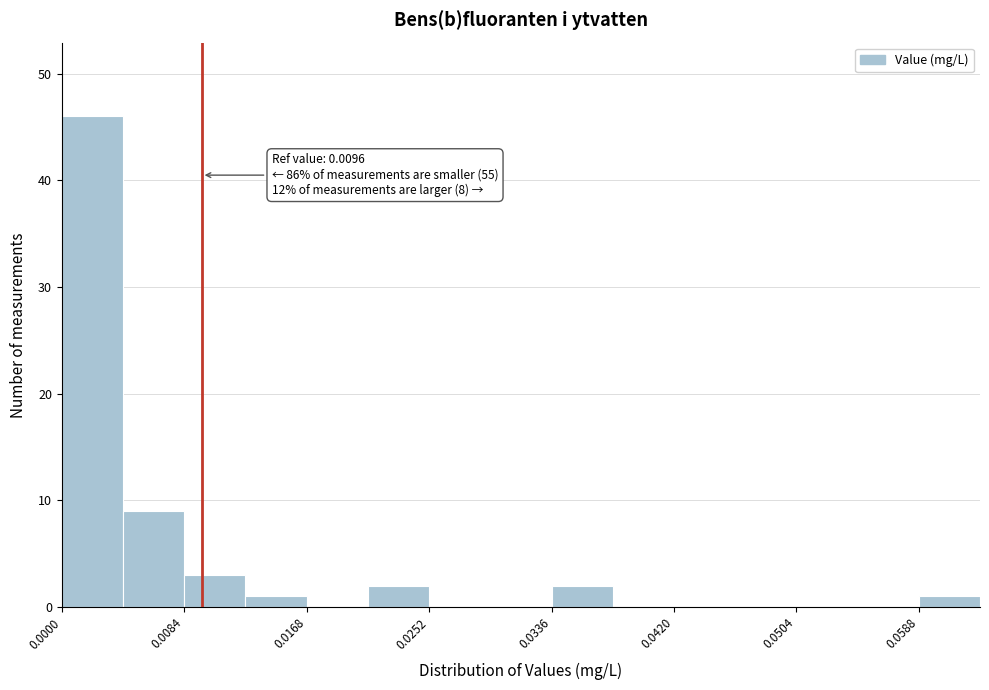

Which range on the x-axis has the tallest bar?

0.000 to 0.004